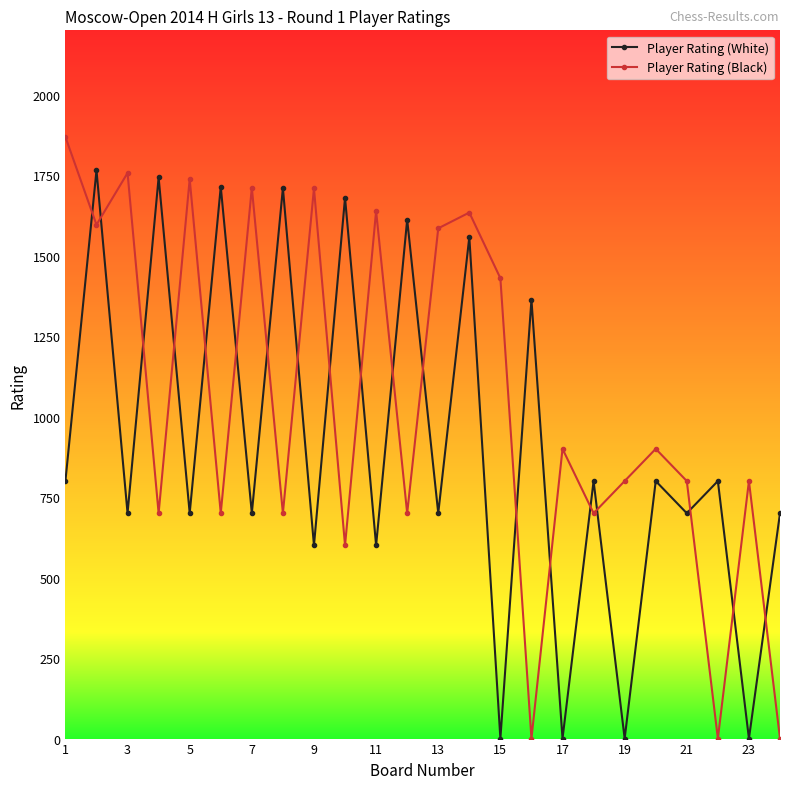

True or false: Player Rating (White) and Player Rating (Black) intersect in this chart.

True